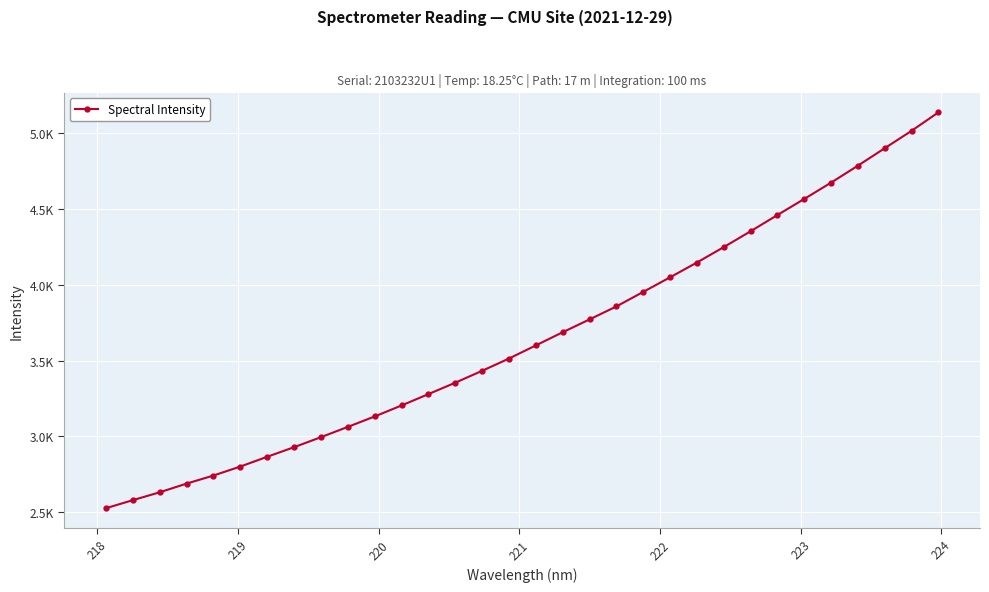

What is the minimum value shown in the chart?

2525.5